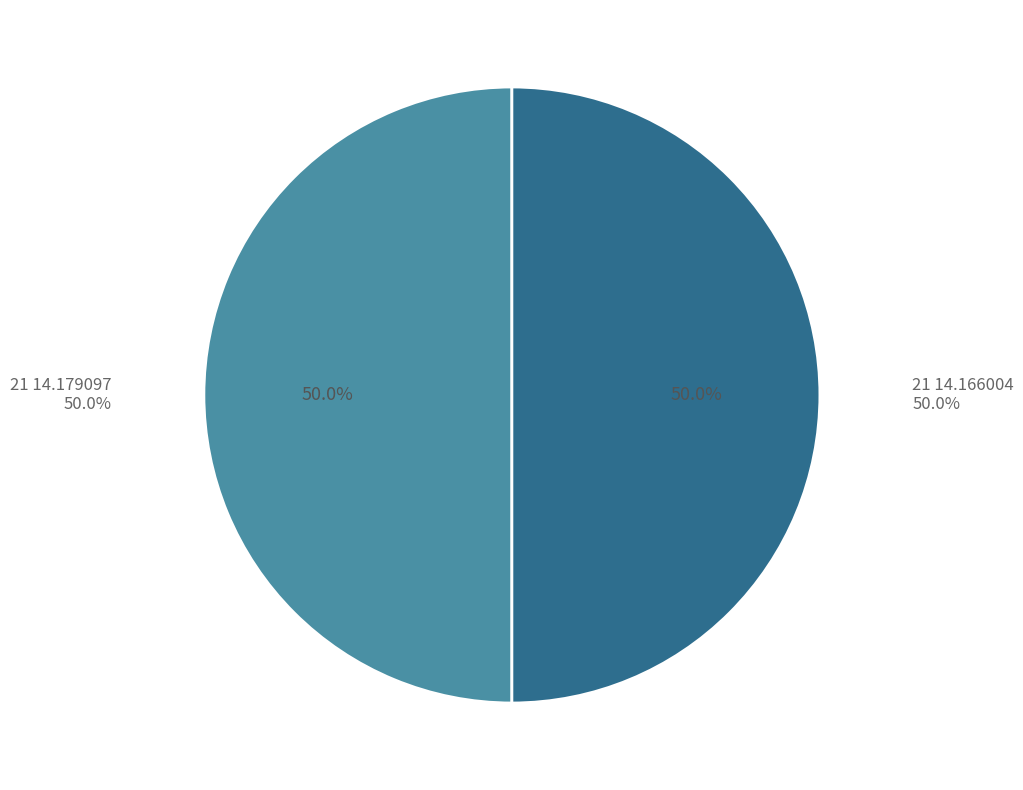

The 21 14.179097 slice represents 50% of the pie. True or false?

True